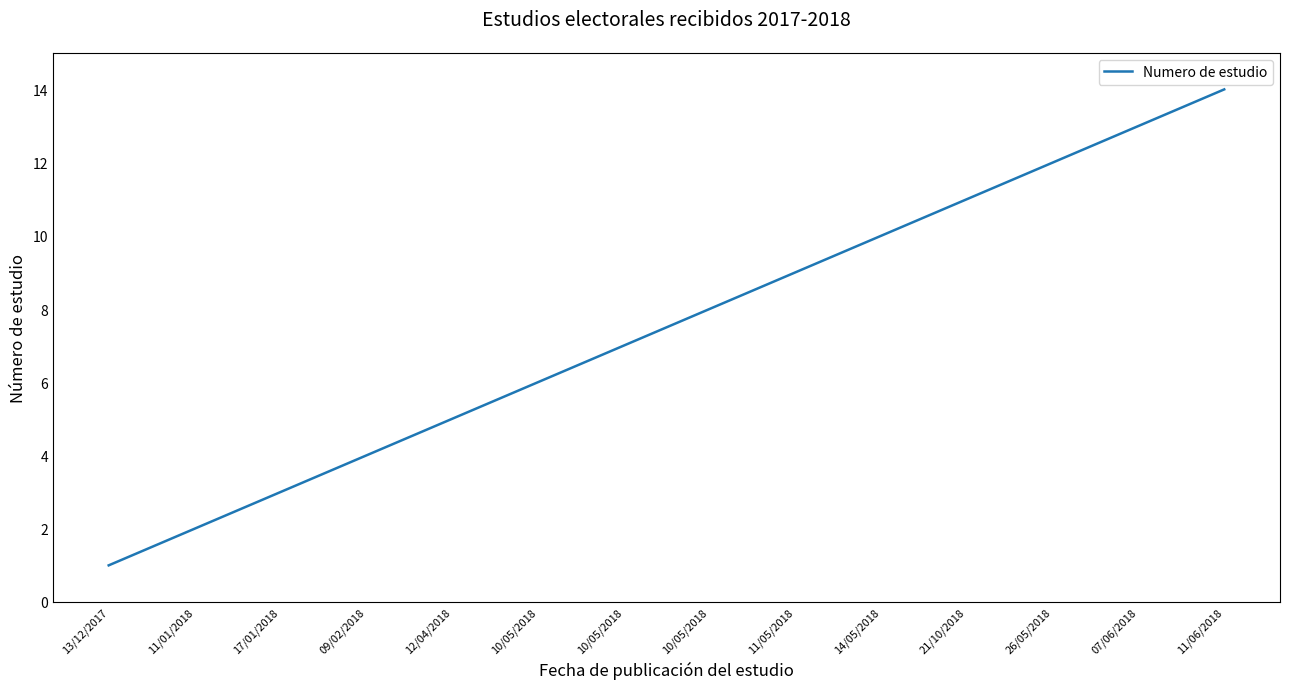

Is this an area chart (filled region under the line)?

No